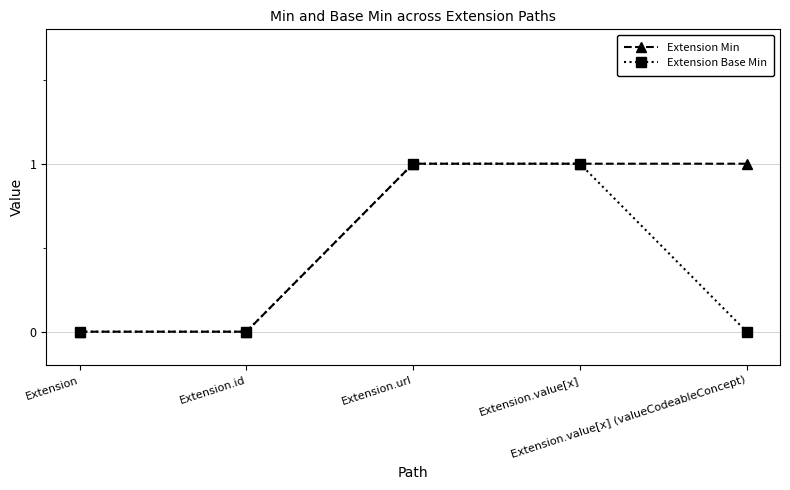

Count the number of categories in the chart.

5